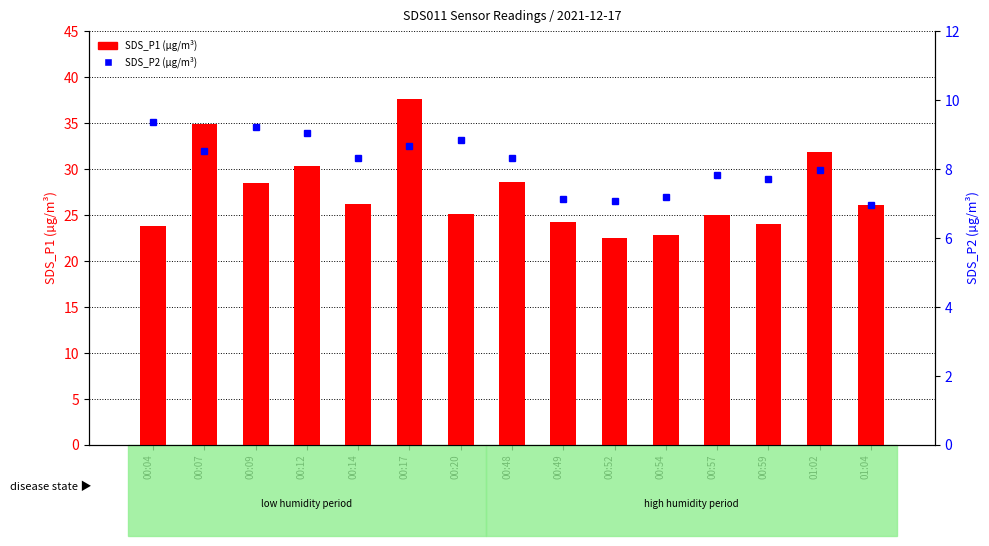

Which category has the lowest value across all series?

01:04